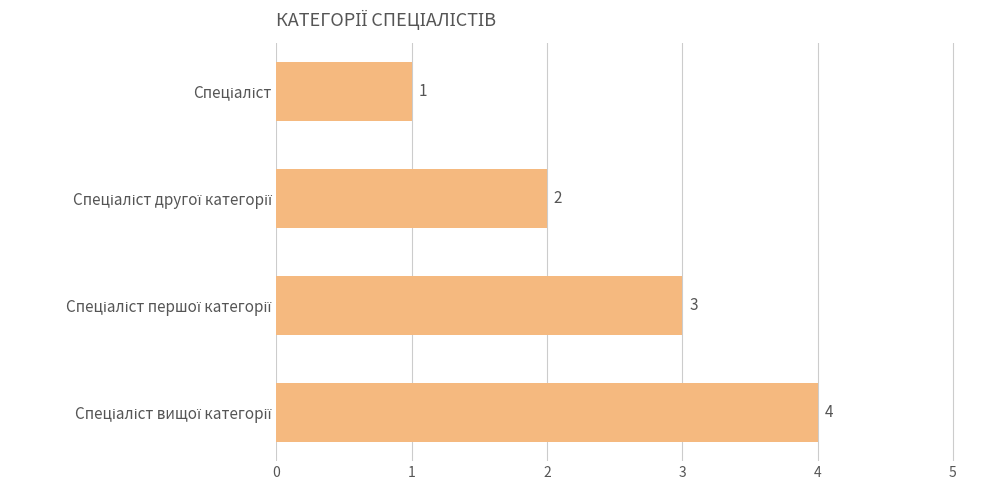

Count the values in the range 2 to 4.

3